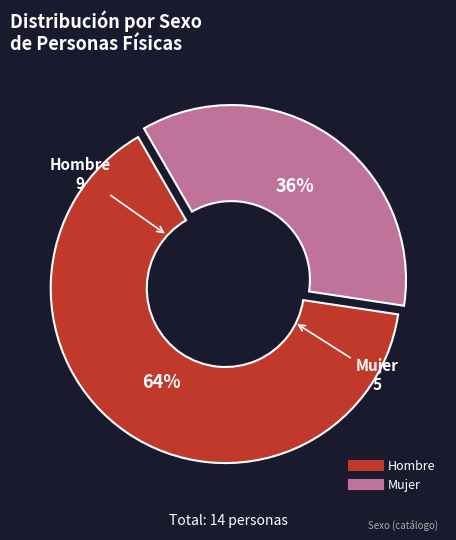

Which category has the biggest portion of the pie?

Hombre